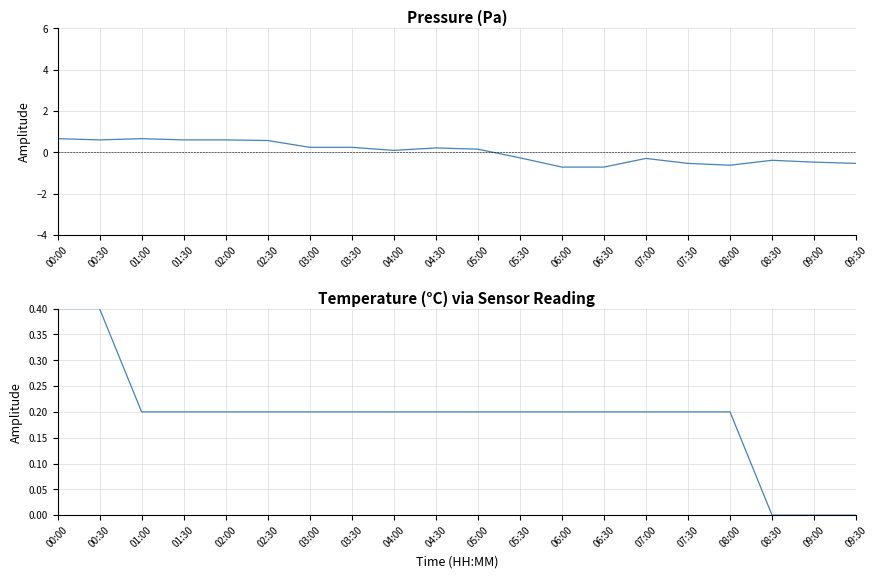

Which has a higher value, 03:30 or 02:00?

02:00